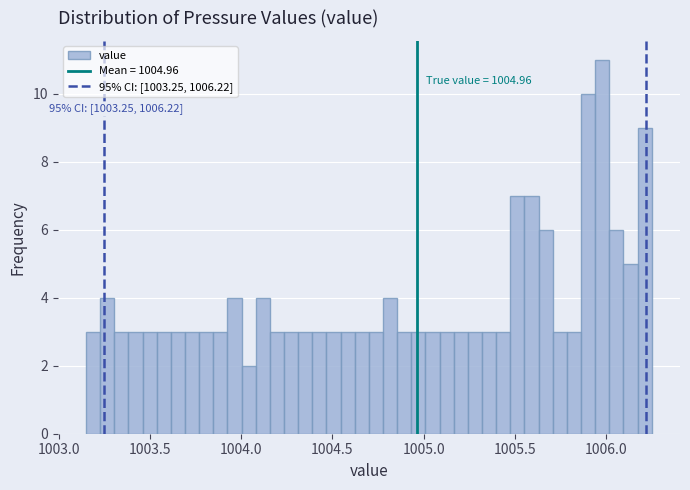

Around what value on the x-axis is the tallest bar? Give the approximate position of its centre, as read against the axis.

1006.00